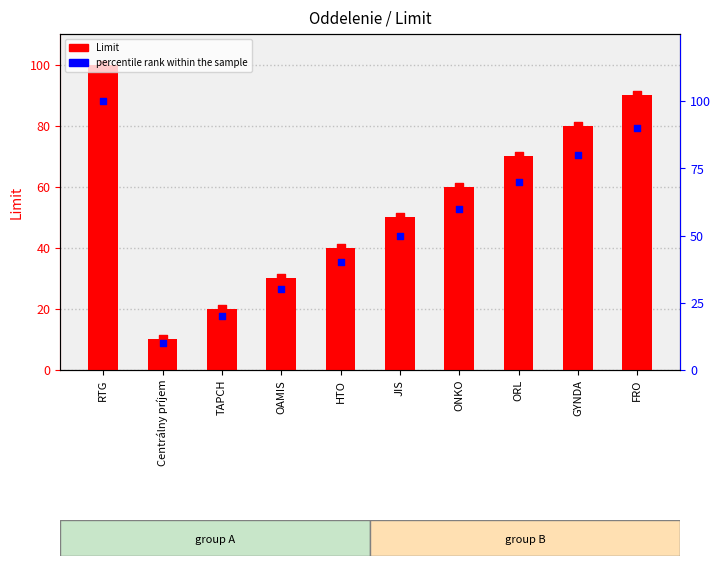

What are all the series names shown in the legend?

Limit, percentile rank within the sample